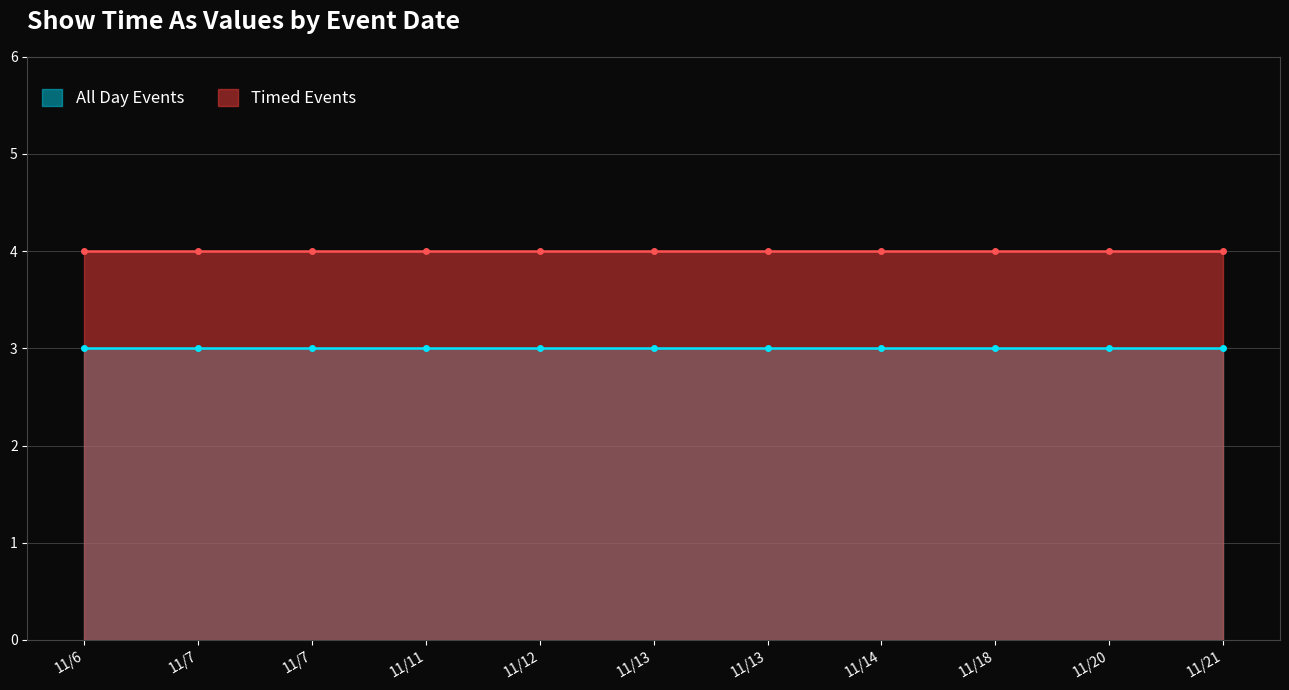

Which series has the largest range (max minus min)?

All Day Events